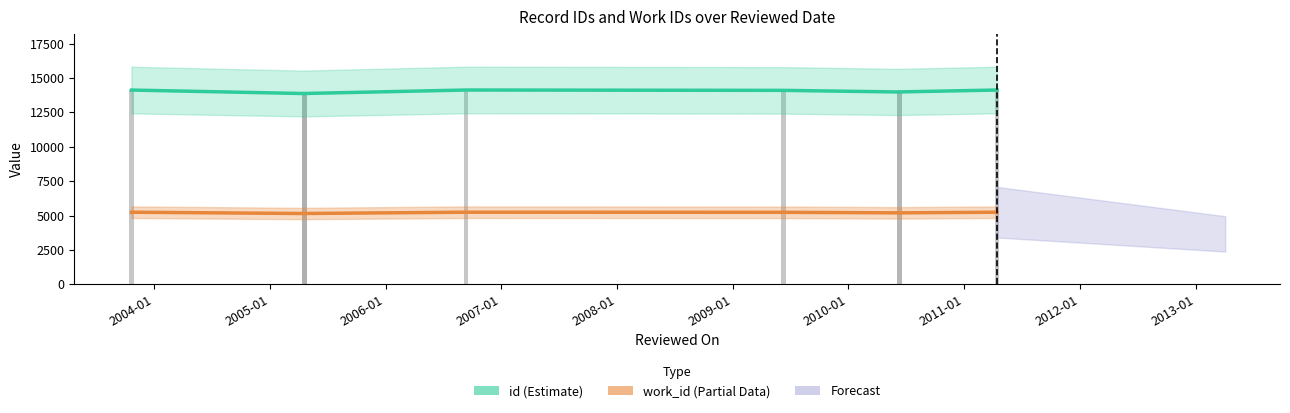

Is it true that id (Estimate) equals 7843 at 2005-01?

False